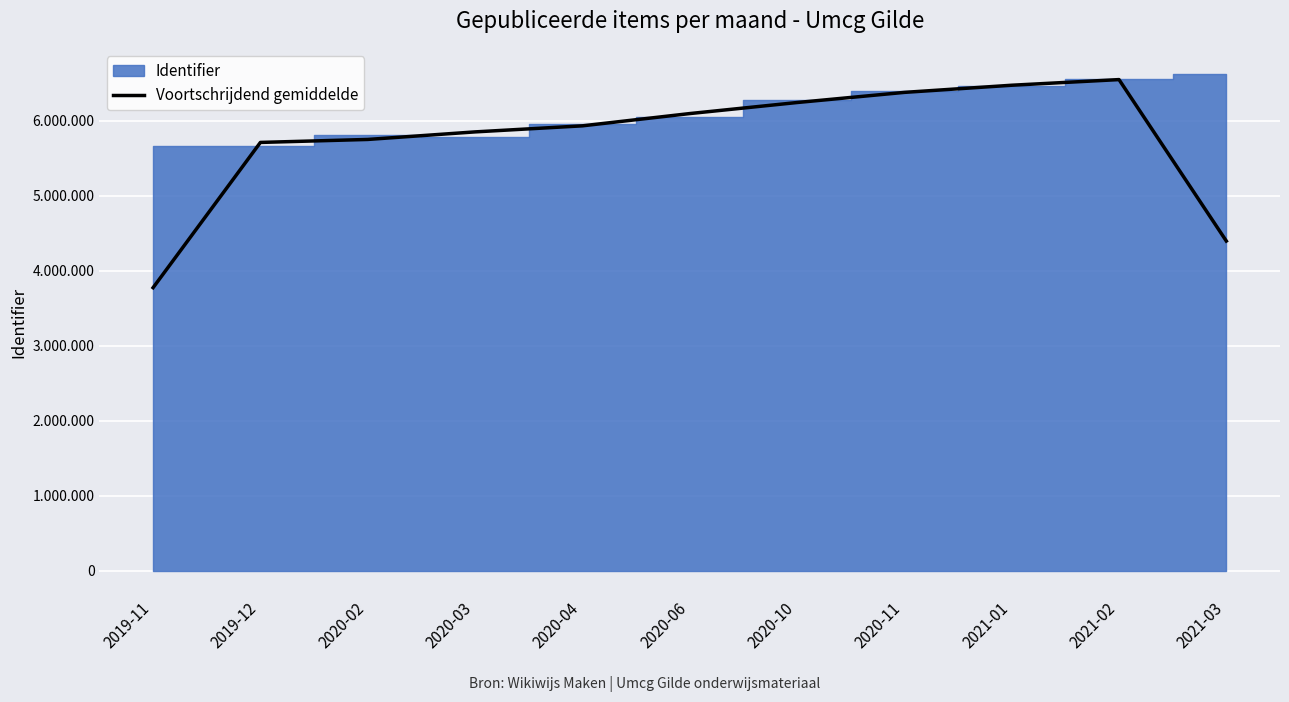

Rank the categories by value from lowest to highest.

2019-11, 2021-03, 2019-12, 2020-02, 2020-03, 2020-04, 2020-06, 2020-10, 2020-11, 2021-01, 2021-02